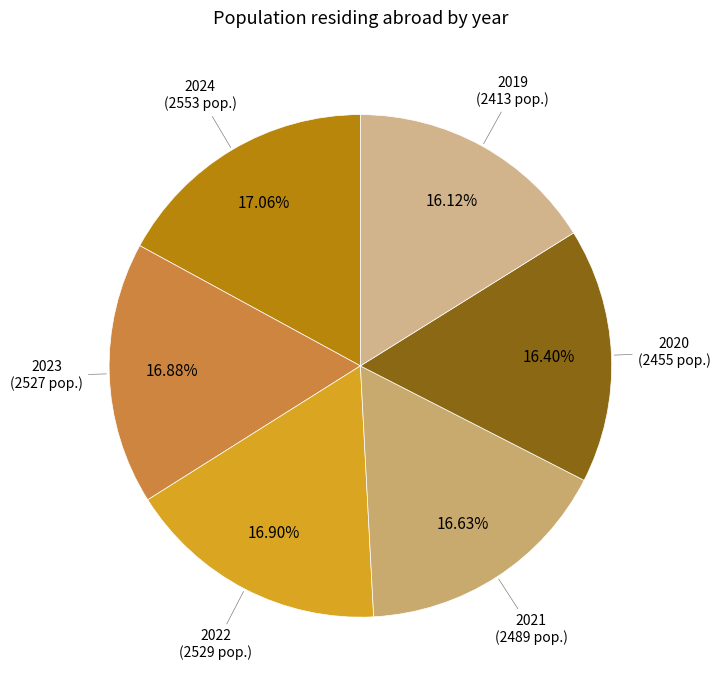

How many slices are in this pie chart?

6